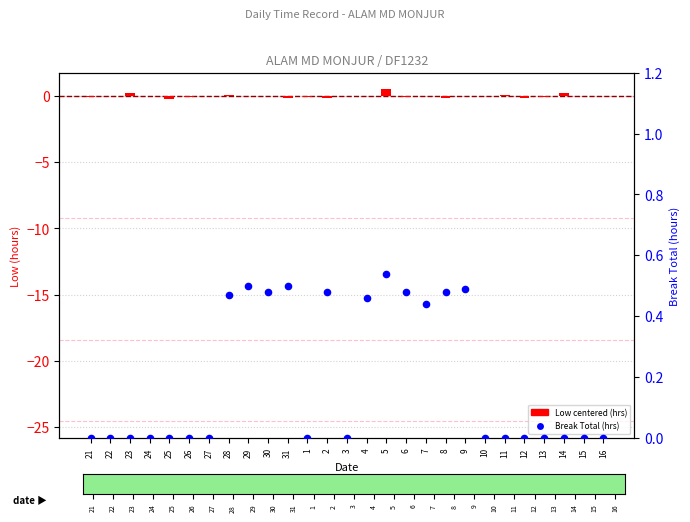

Is the value of Break Total (hrs) at 15 greater than the value of Low (centered hrs) at 28?

No